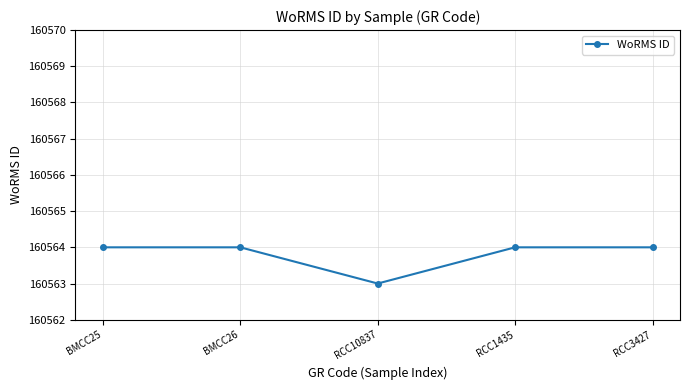

Reading left to right, list all the values displayed in this chart.

160564	160564	160563	160564	160564